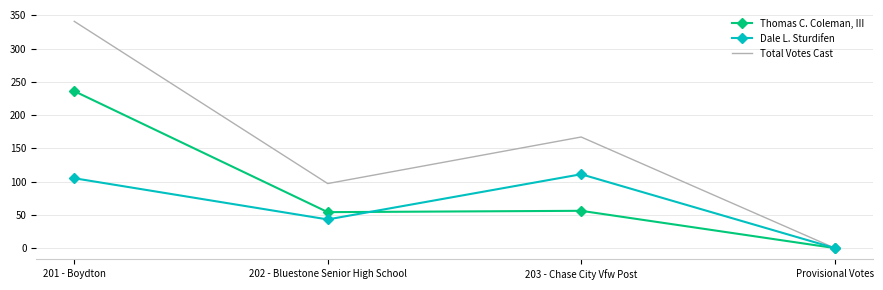

Which label corresponds to the smallest value in the chart?

Provisional Votes